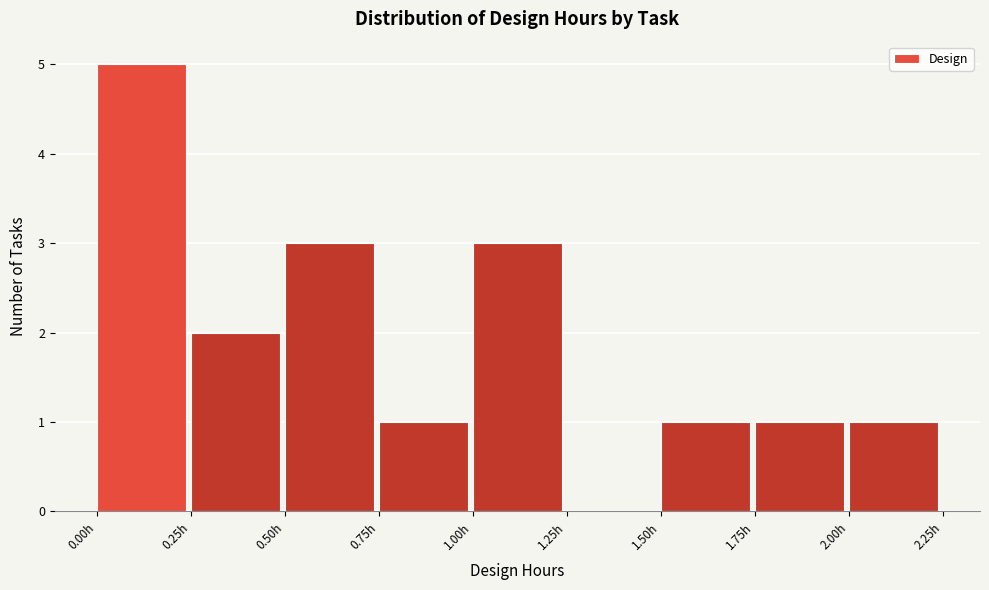

Reading left to right, list every bar in this chart as the range it spans on the x-axis followed by its height. The values are not printed on the chart, so give them approximately, as read against the axis.

0.00 to 0.25: 5
0.25 to 0.50: 2
0.50 to 0.75: 3
0.75 to 1.00: 1
1.00 to 1.25: 3
1.25 to 1.50: 0
1.50 to 1.75: 1
1.75 to 2.00: 1
2.00 to 2.25: 1